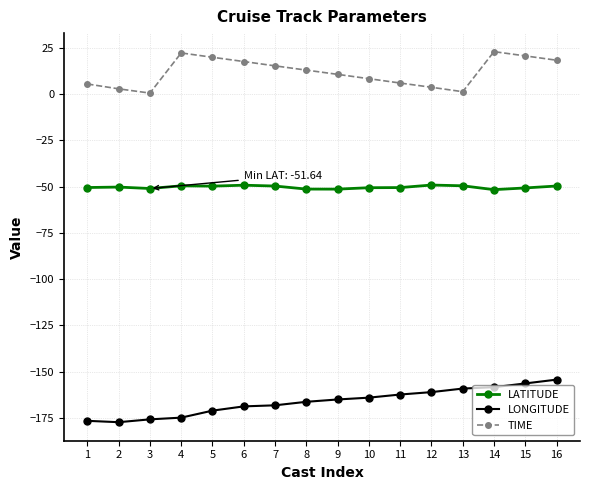

True or false: TIME and LATITUDE intersect in this chart.

False